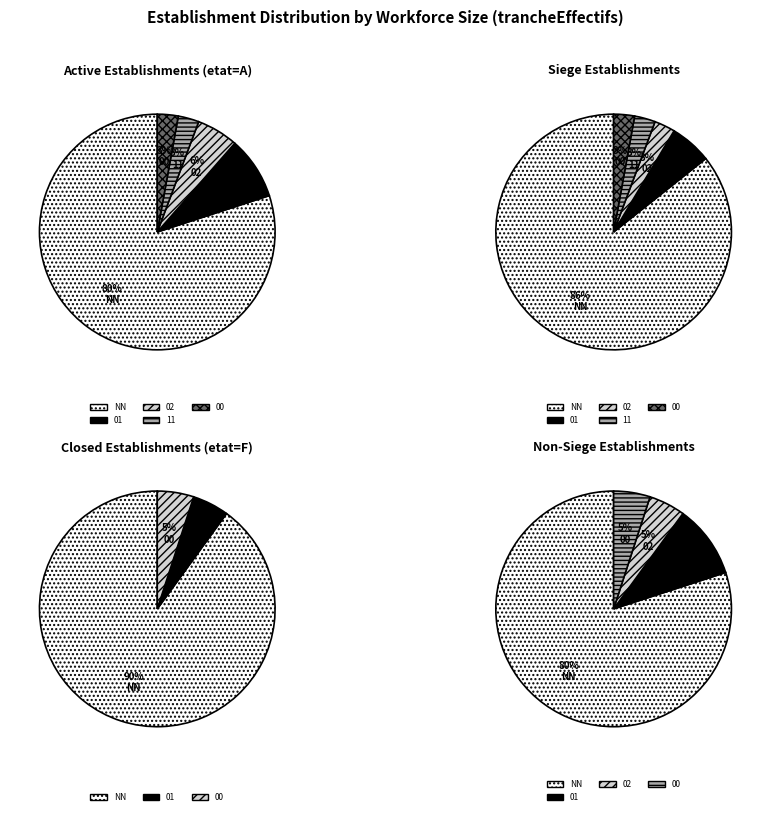

Is NN the majority of the pie?

Yes